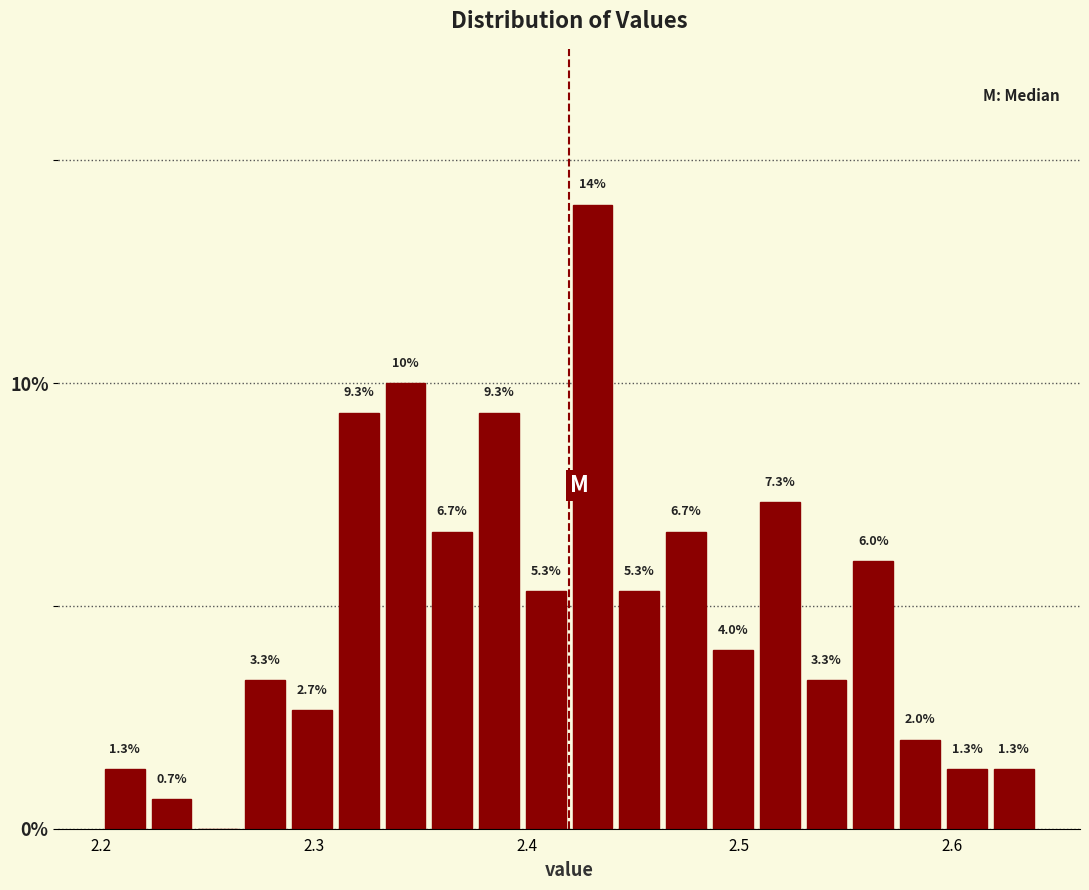

Read against the x-axis, roughly where is the centre of the tallest bar?

2.43